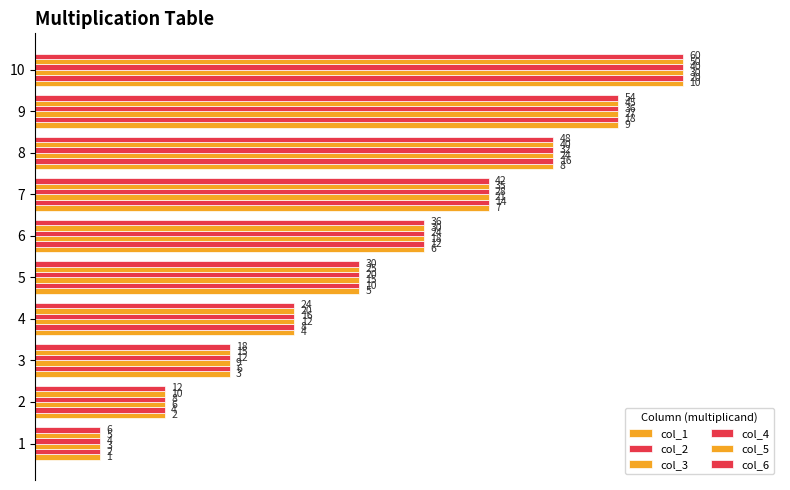

What position from the right is 1.0?

5